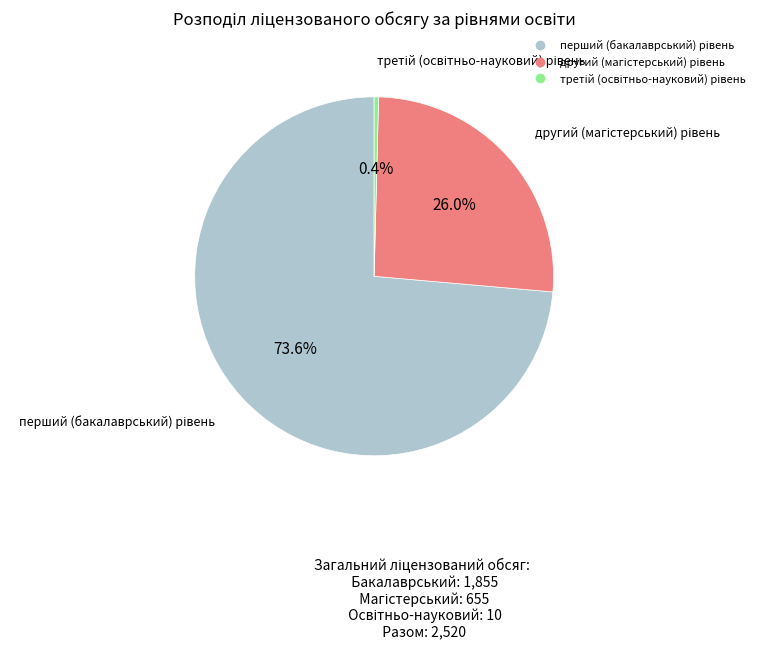

Is there a majority slice in this chart?

Yes